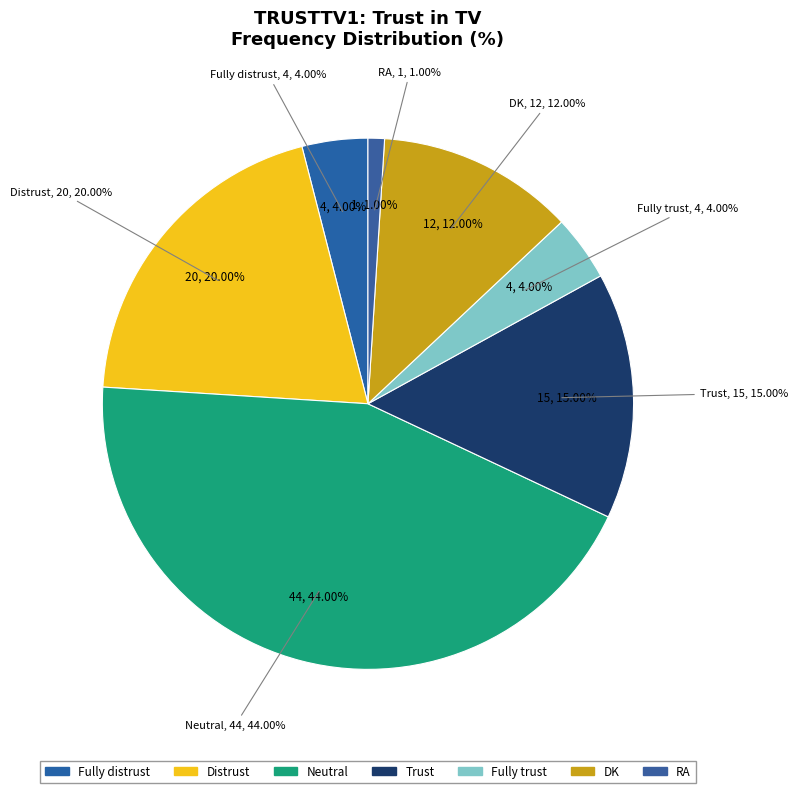

Is there a majority slice in this chart?

No